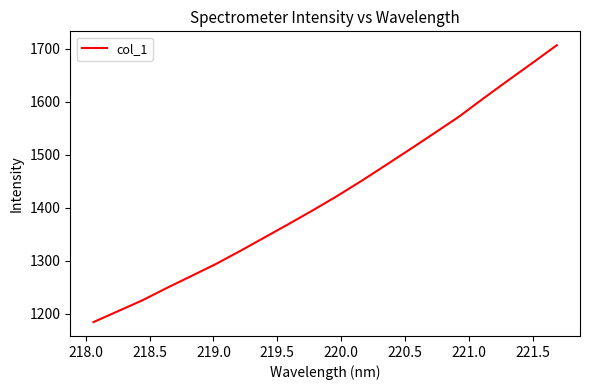

What is the smallest value displayed?

1183.8